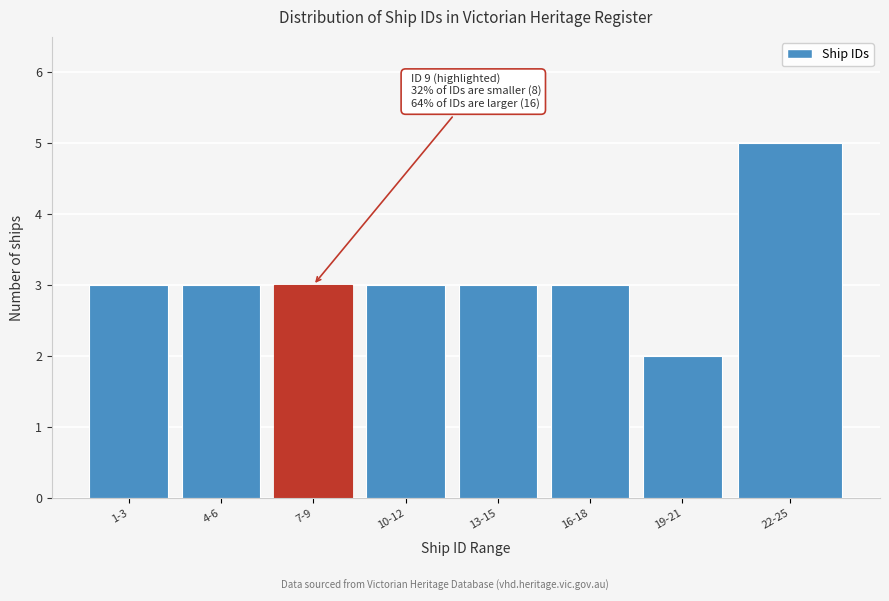

Reading right to left, extract all data points from this chart.

22-25=5	19-21=2	16-18=3	13-15=3	10-12=3	7-9=3	4-6=3	1-3=3